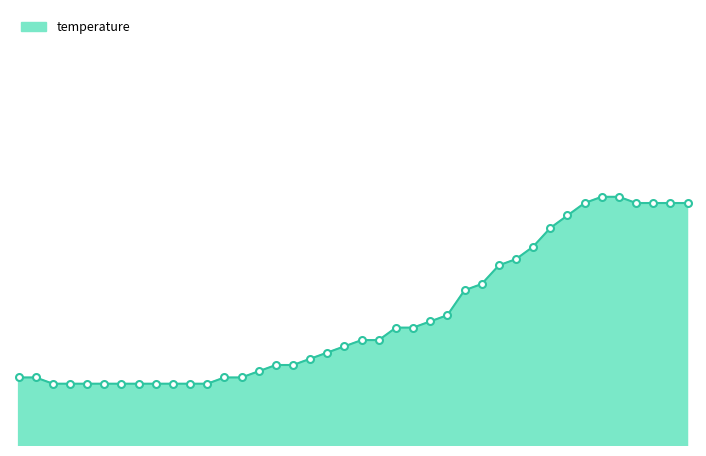

Does the chart have visible grid lines?

No